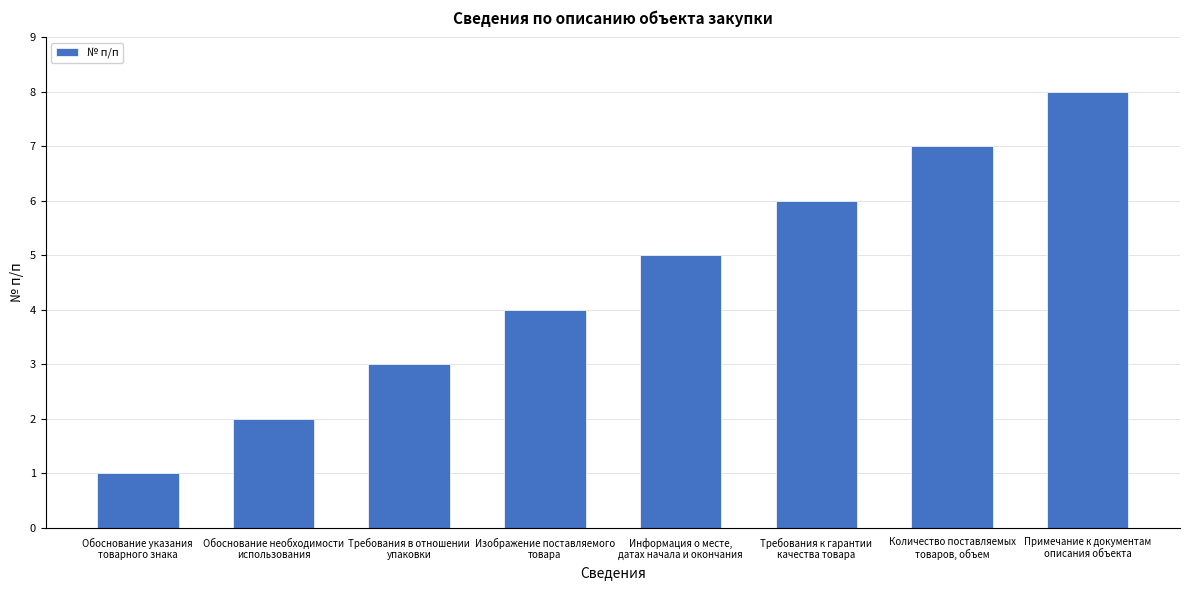

What is the smallest value displayed?

1